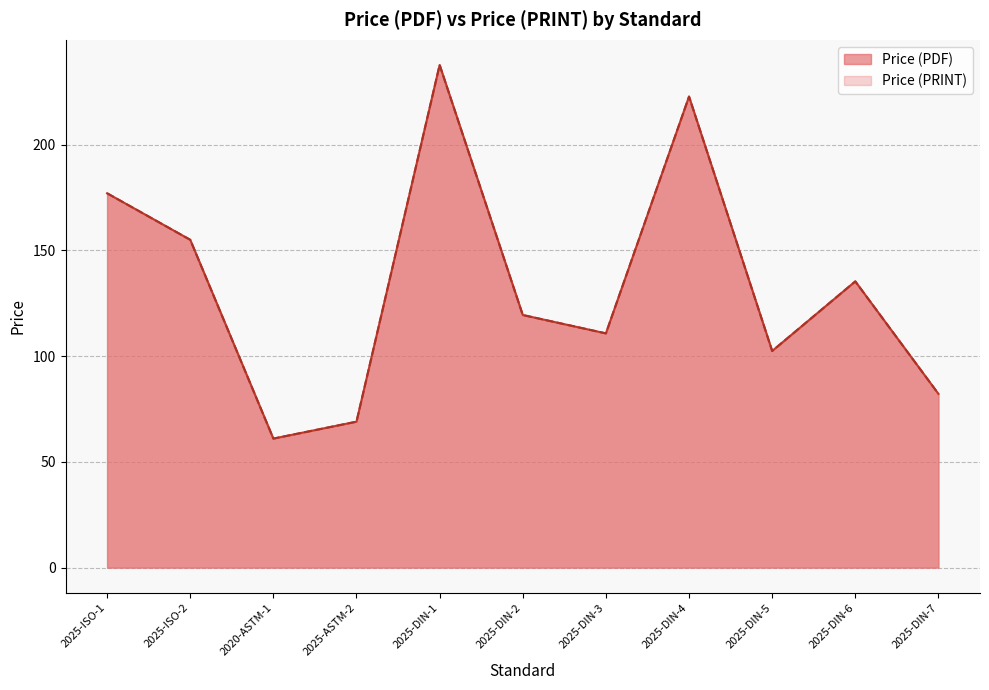

Which series changed the most between 2025-DIN-2 and 2025-DIN-5?

Price (PDF)